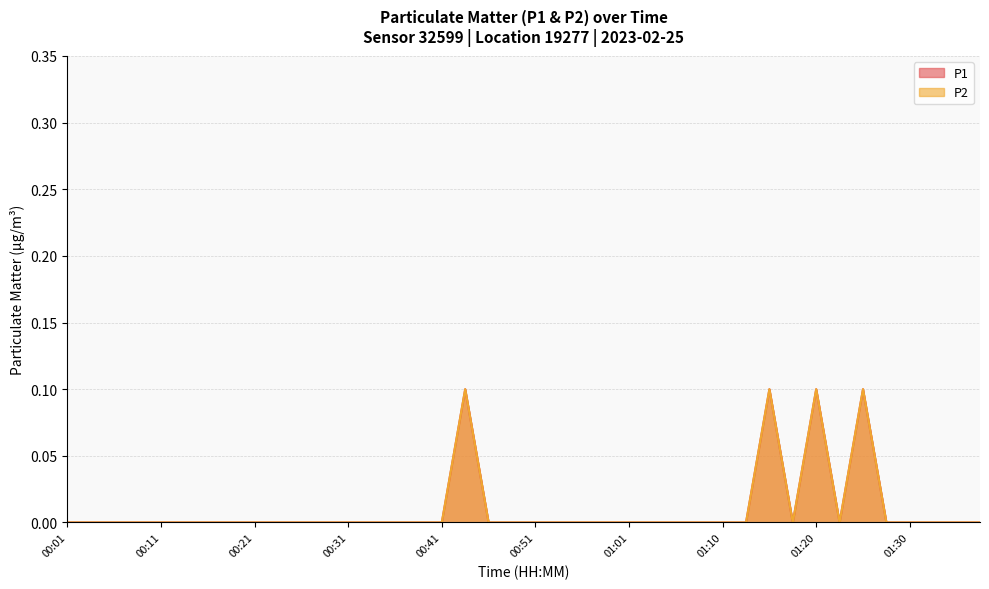

Is the value of P1 at 00:51 greater than the value of P2 at 01:13?

No